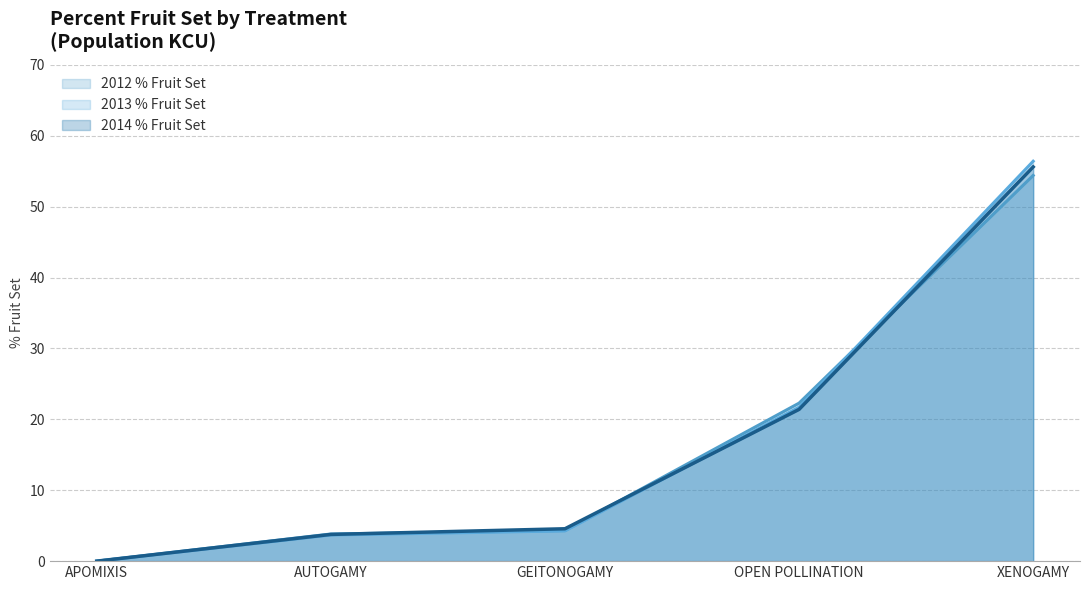

What is the difference between the maximum and minimum values in the 2012 % Fruit Set series?

54.4